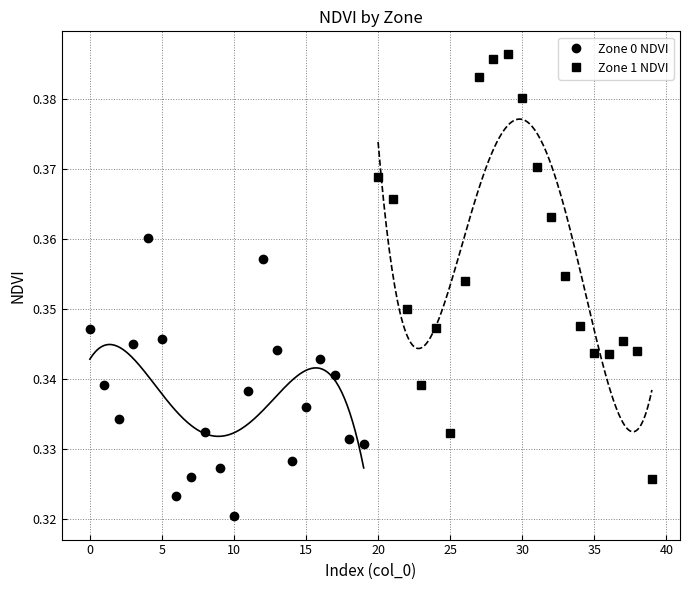

What are all the series names shown in the legend?

Zone 0 NDVI, Zone 1 NDVI